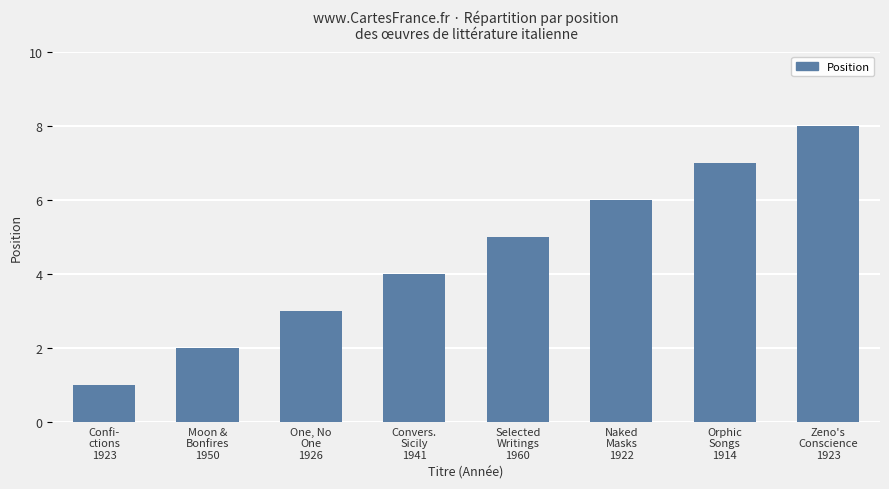

What is the label of the 3rd bar from the right?

Naked
Masks
1922